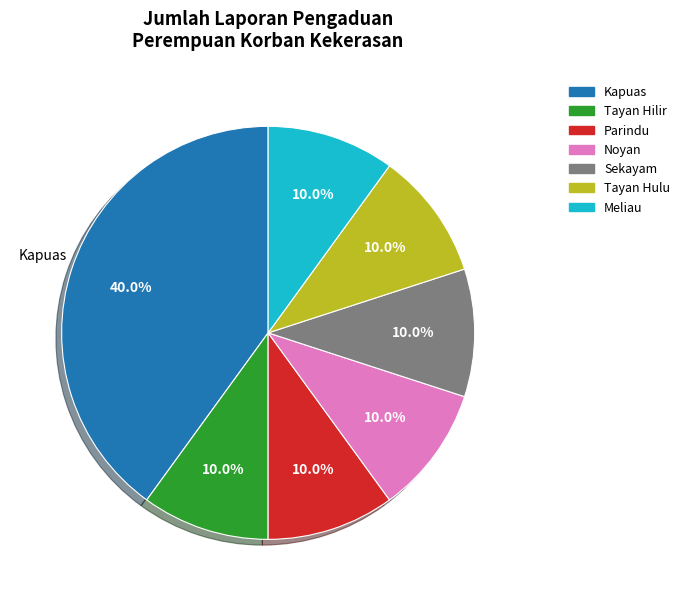

Is there a majority slice in this chart?

No